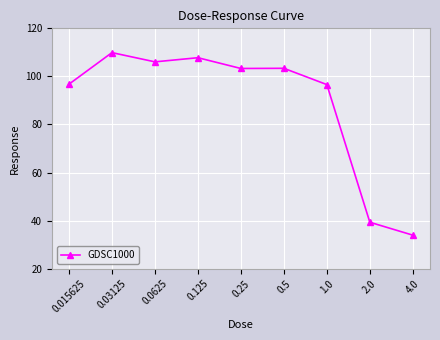

What is the difference between the values at 4.0 and 2.0?

5.4